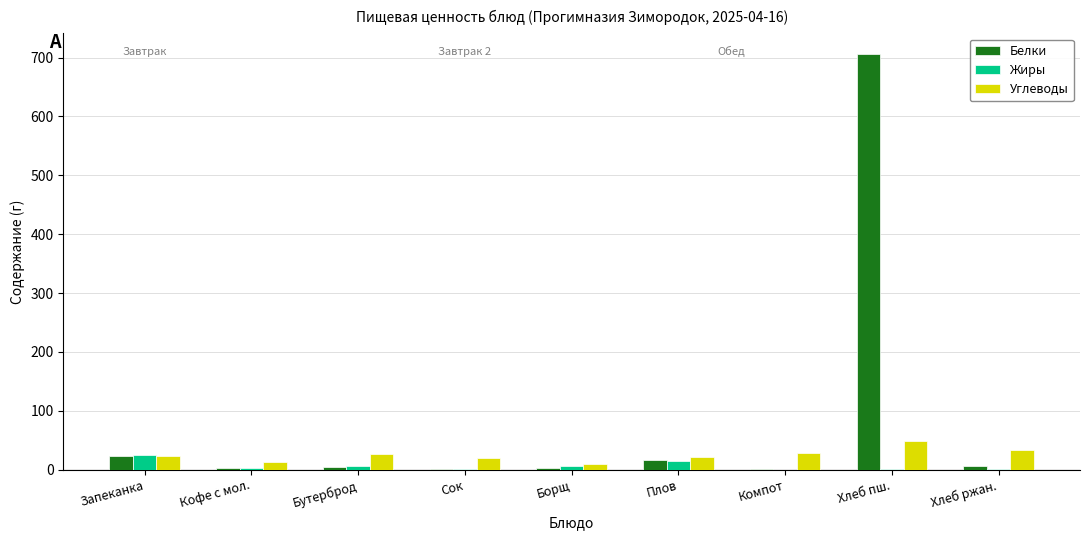

How many distinct data groups are displayed?

3